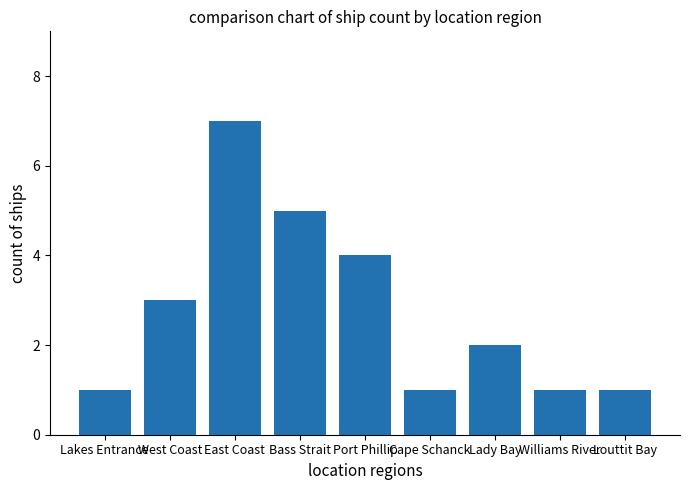

Where does the data first go above 2?

West Coast